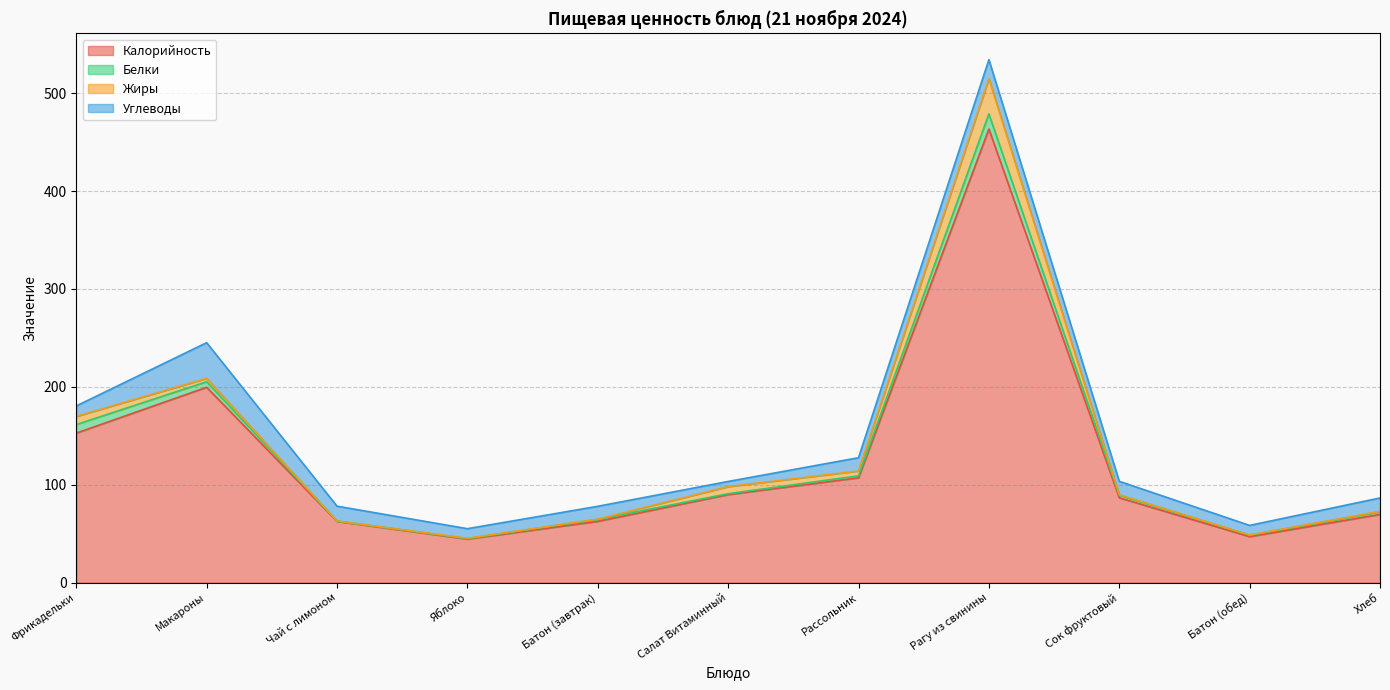

After their last crossing, which series has the higher values: Жиры or Углеводы?

Углеводы